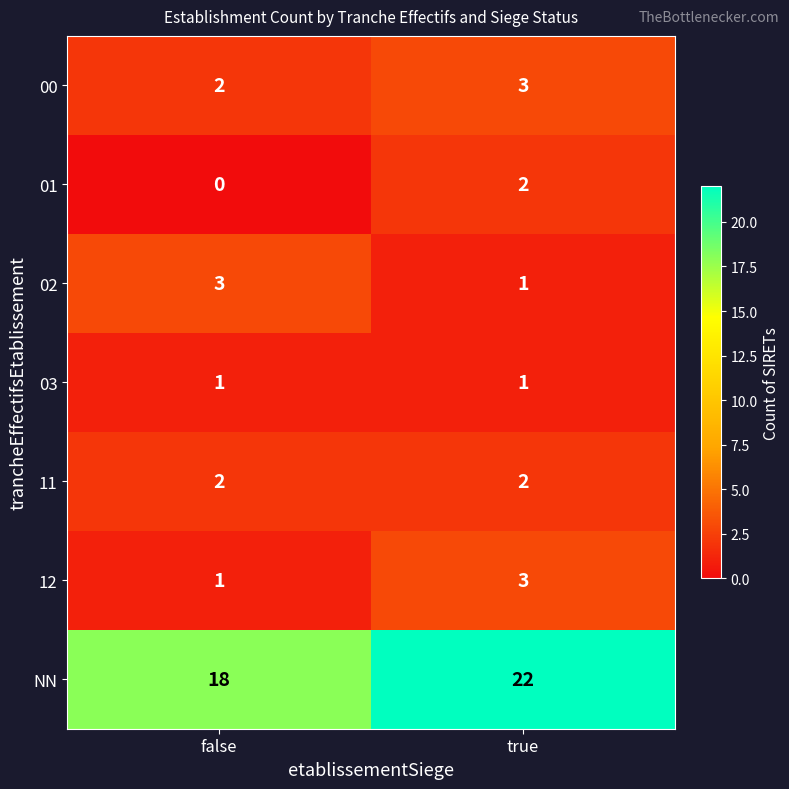

Which series has the widest spread of values?

NN